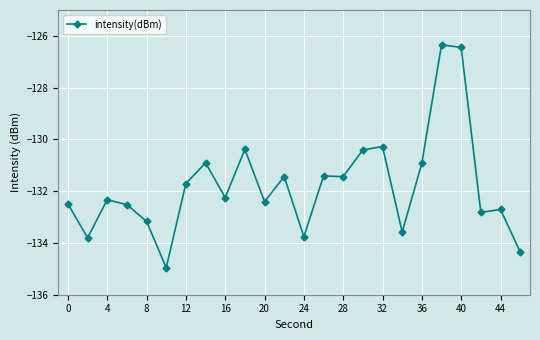

Reading left to right, extract all data points from this chart.

-132.5	-133.8	-132.3	-132.5	-133.2	-135.0	-131.7	-130.9	-132.2	-130.4	-132.4	-131.4	-133.8	-131.4	-131.4	-130.4	-130.3	-133.6	-130.9	-126.3	-126.4	-132.8	-132.7	-134.3